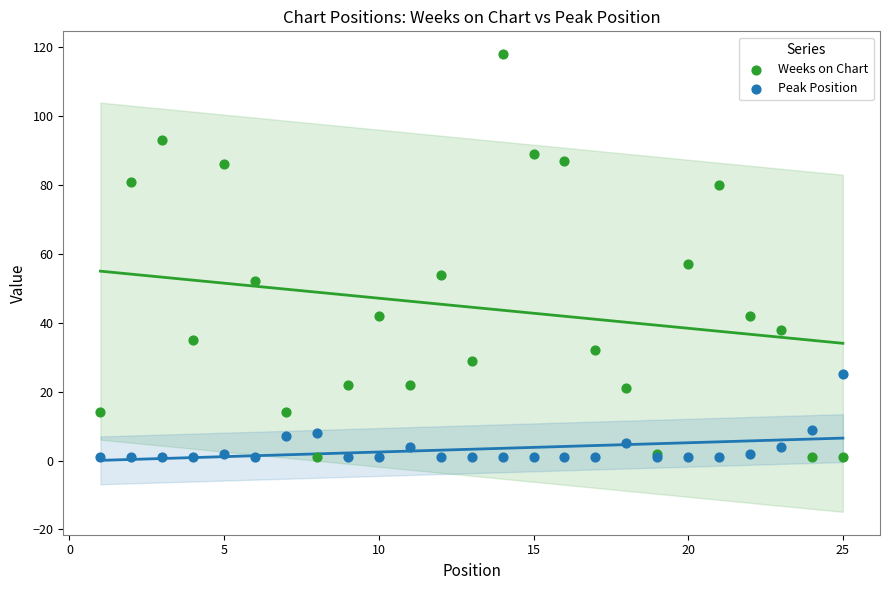

What is the X range (max minus min) for the scatter plot?

24